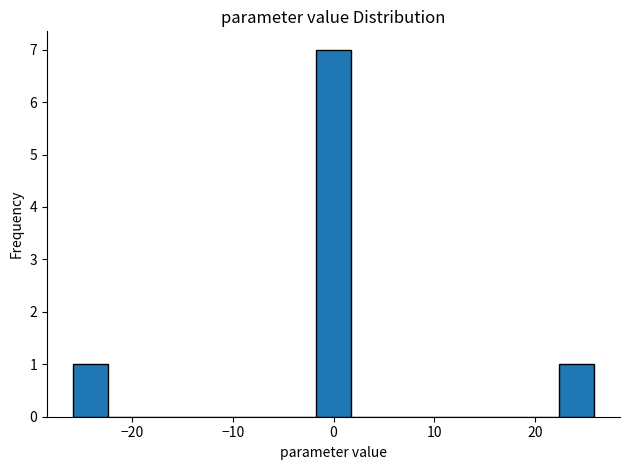

Read against the x-axis, roughly where is the centre of the tallest bar?

0